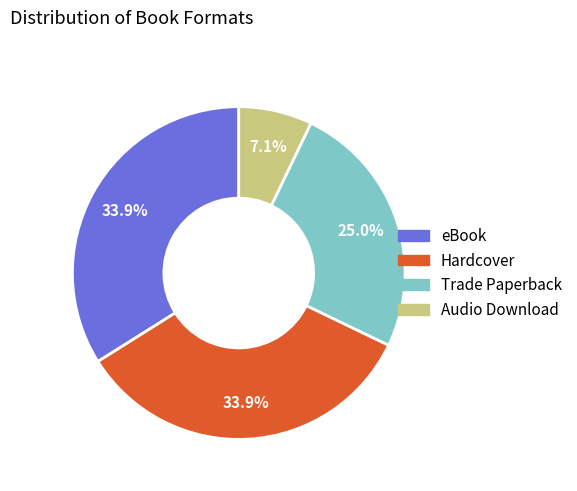

True or false: Hardcover accounts for 34% of the total.

True